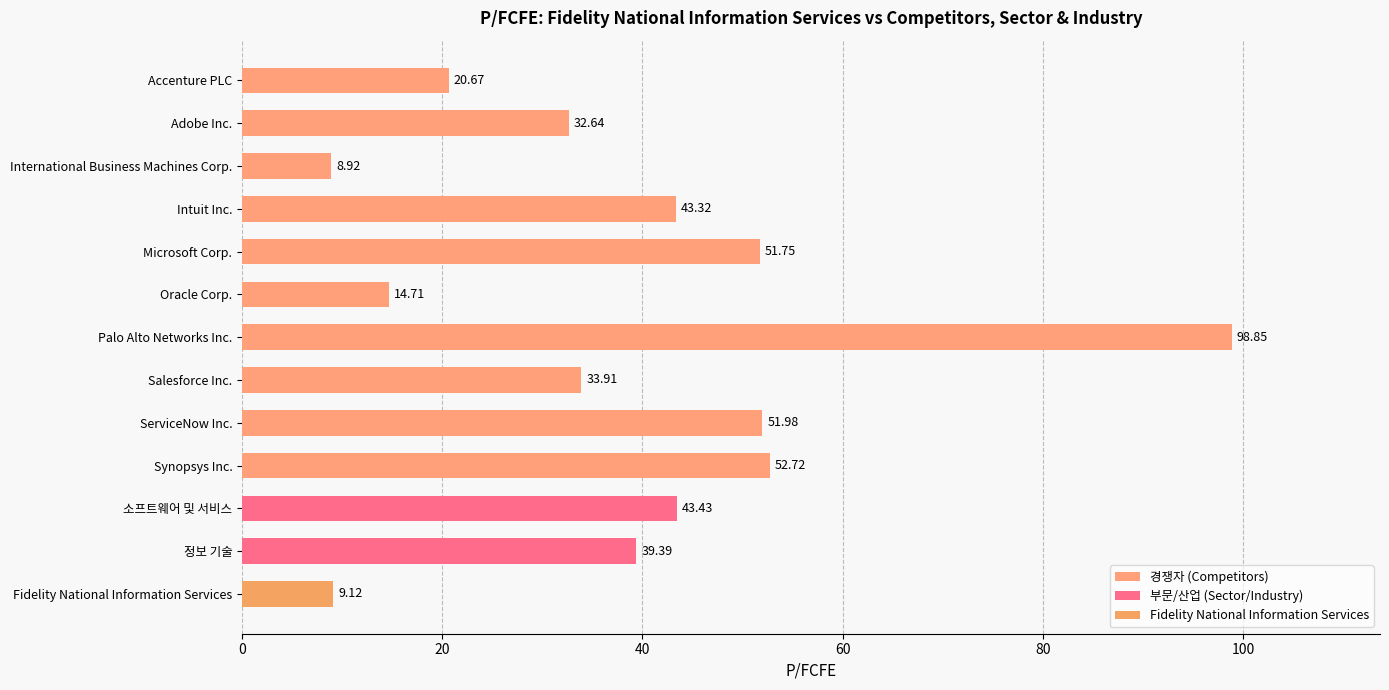

Does the chart contain any negative values?

No